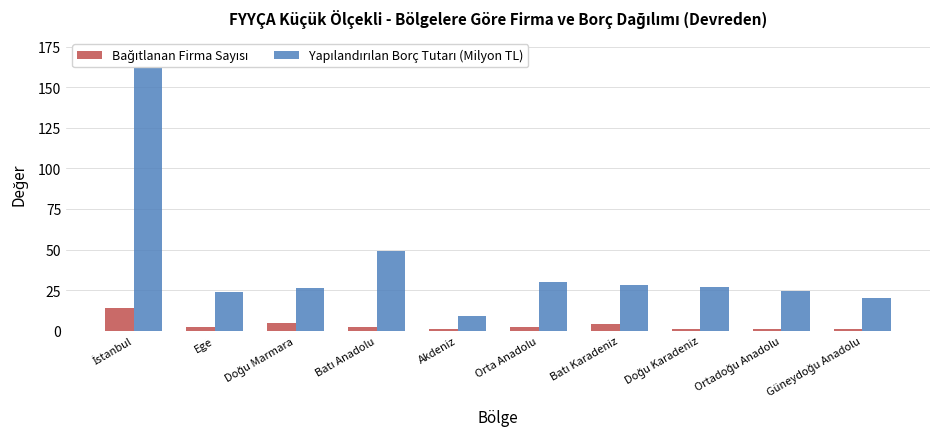

At which label does Bağıtlanan Firma Sayısı first exceed 2?

İstanbul